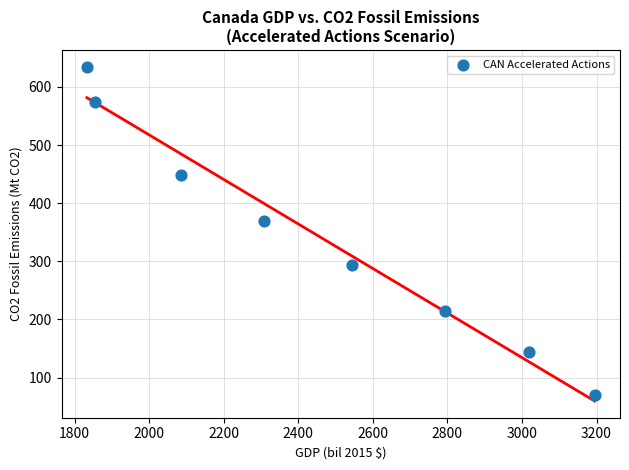

What is the average Y value?

343.5